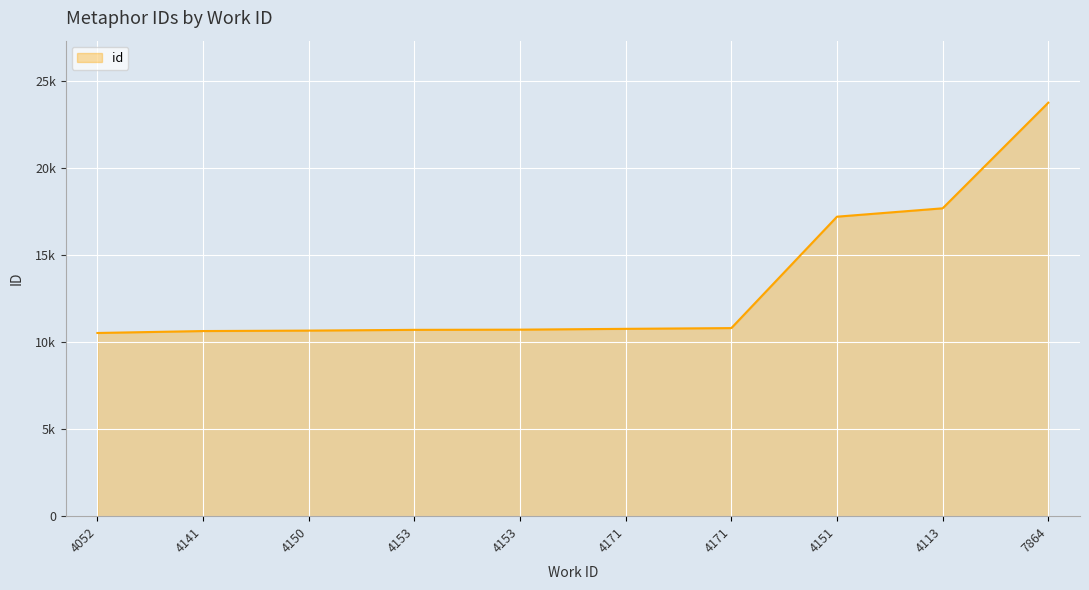

What is the smallest value displayed?

10535